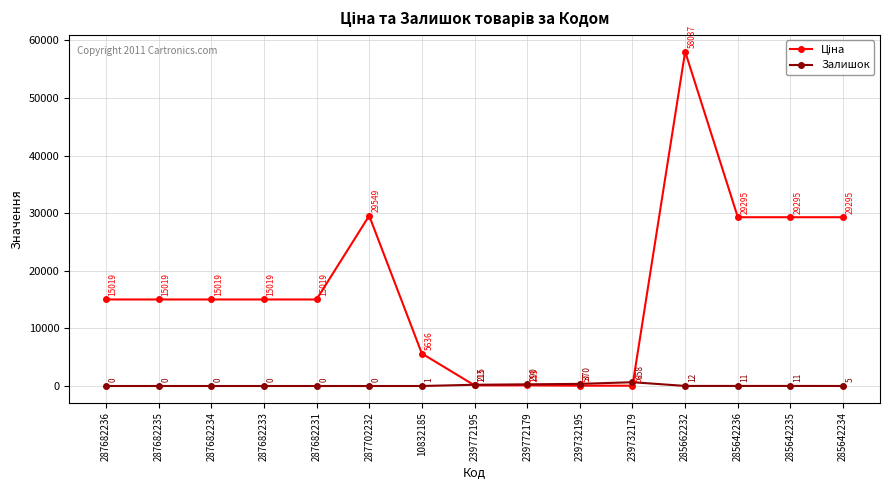

Does the chart display data point markers on the line(s)?

Yes